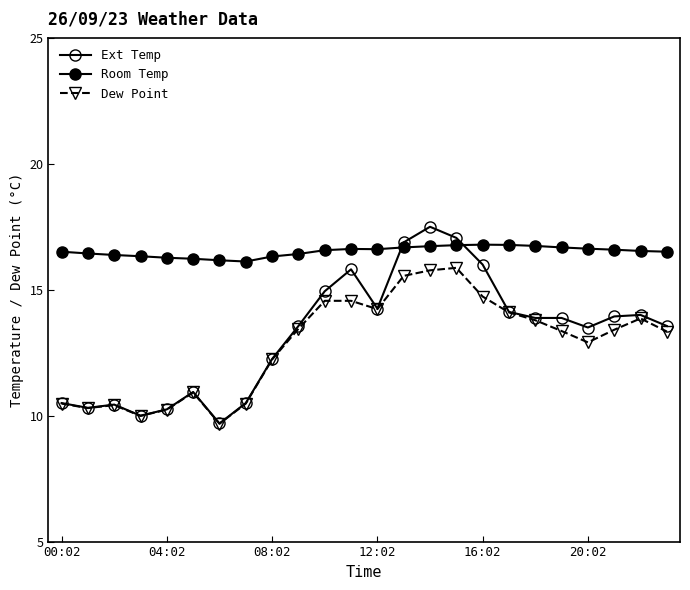

What is the sum of all Dew Point values?

308.2